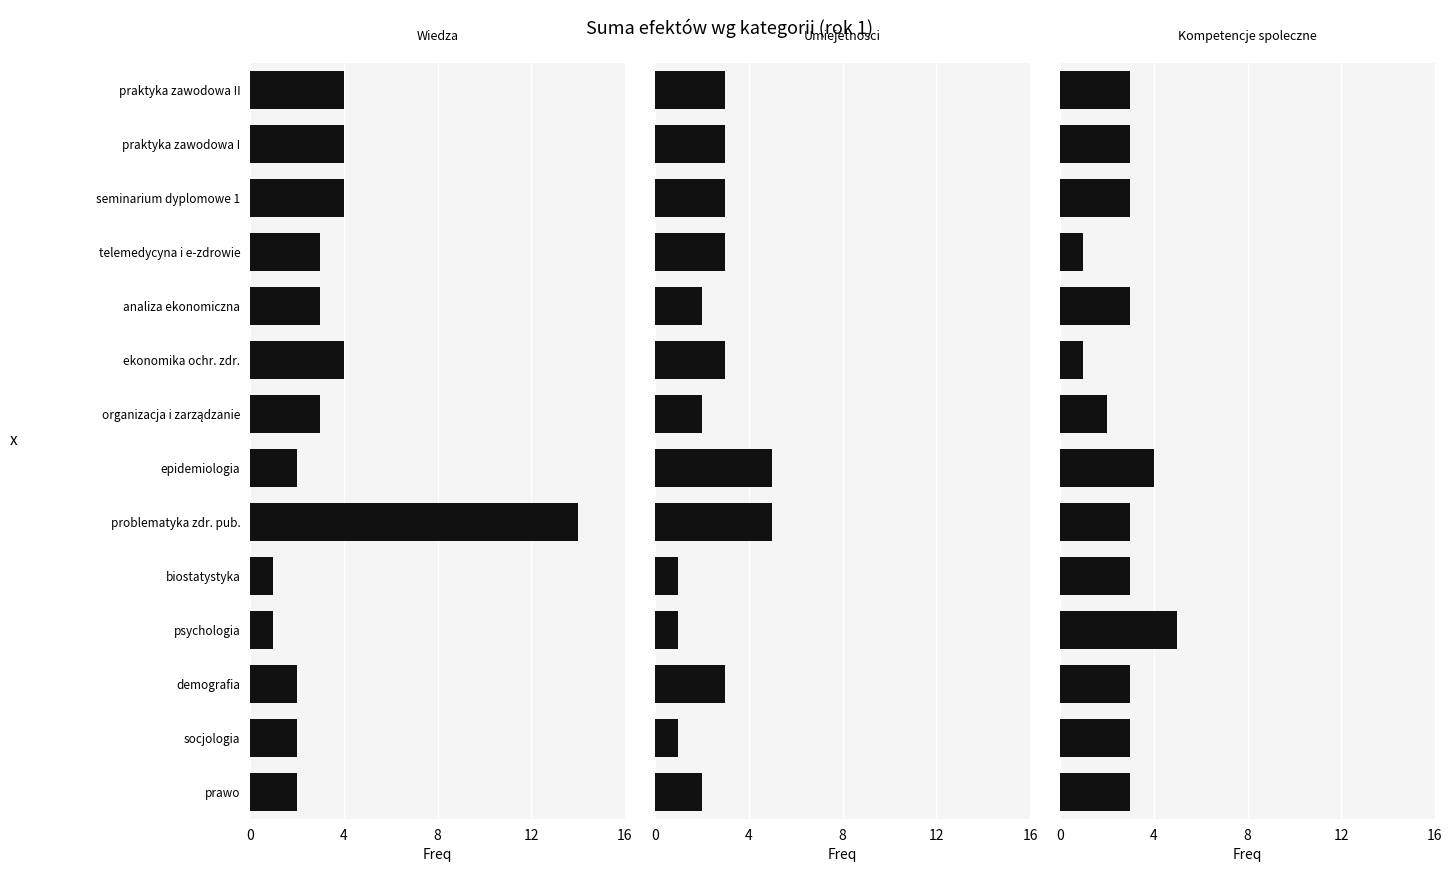

What is the maximum value shown in the chart?

14